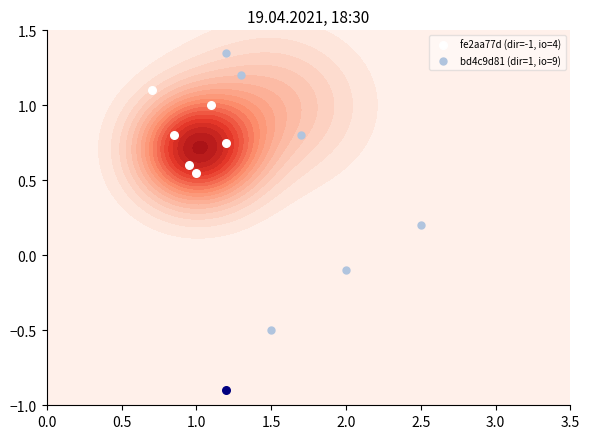

Count the fe2aa77d (dir=-1, io=4) values in the range 0 to 1.

5